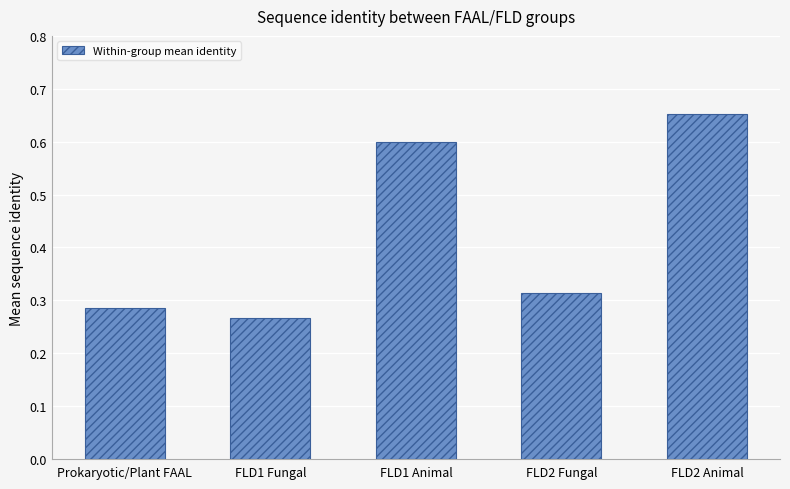

Rank the categories by value from highest to lowest.

FLD2 Animal, FLD1 Animal, FLD2 Fungal, Prokaryotic/Plant FAAL, FLD1 Fungal